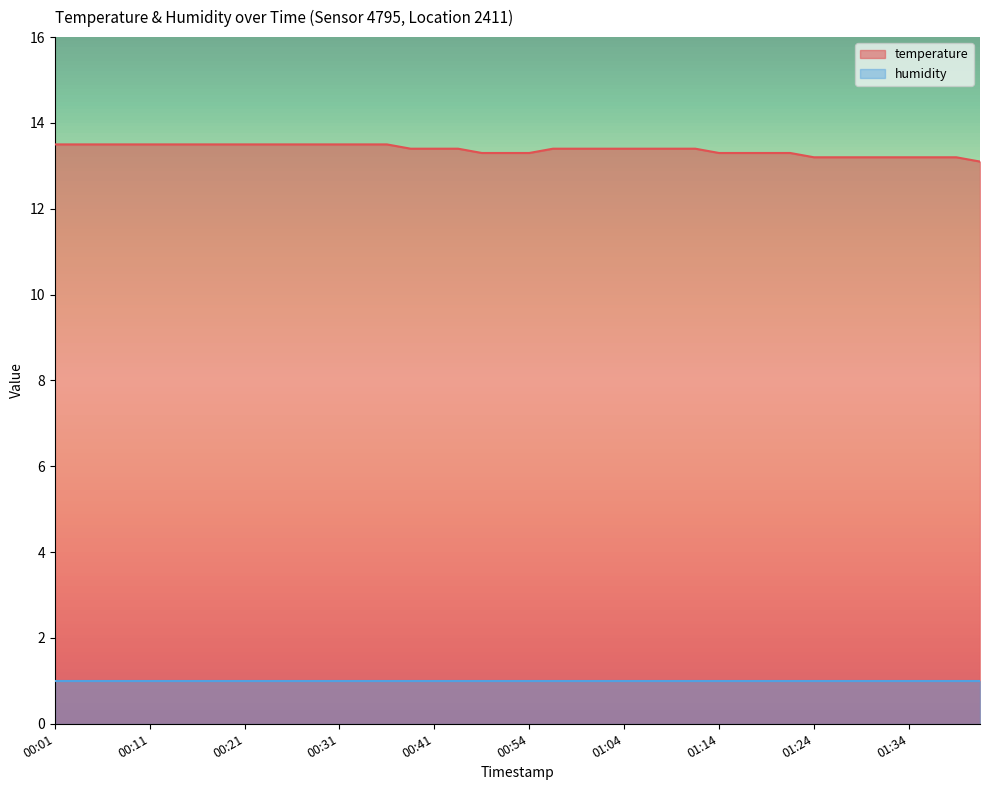

What is the maximum value shown in the chart?

13.5